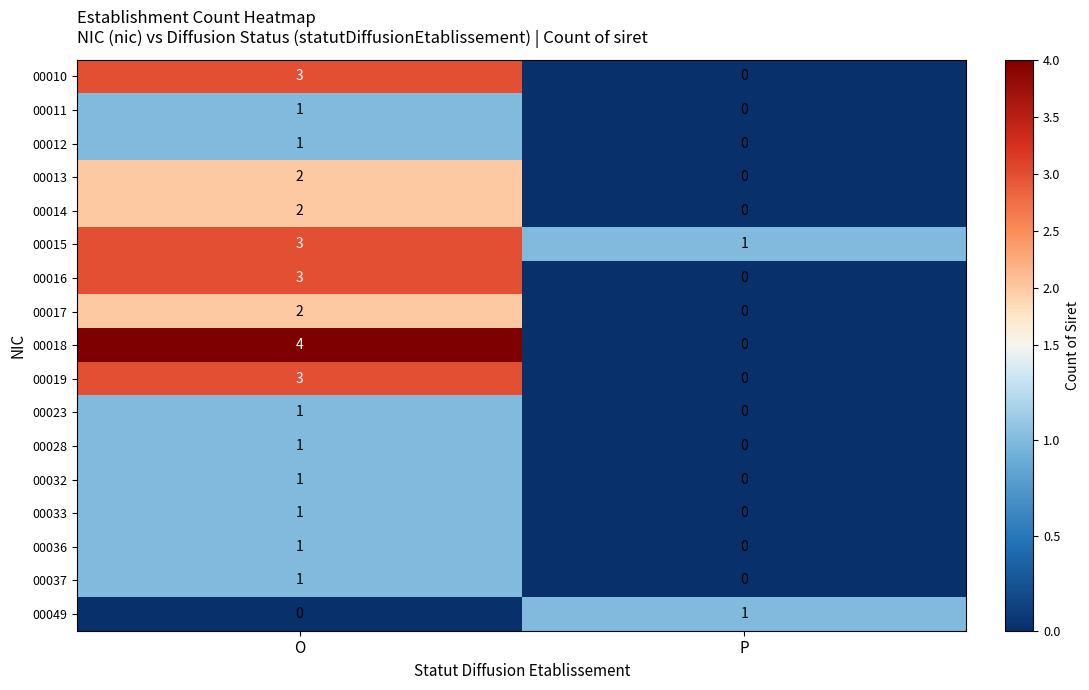

Which series has the largest range (max minus min)?

00018